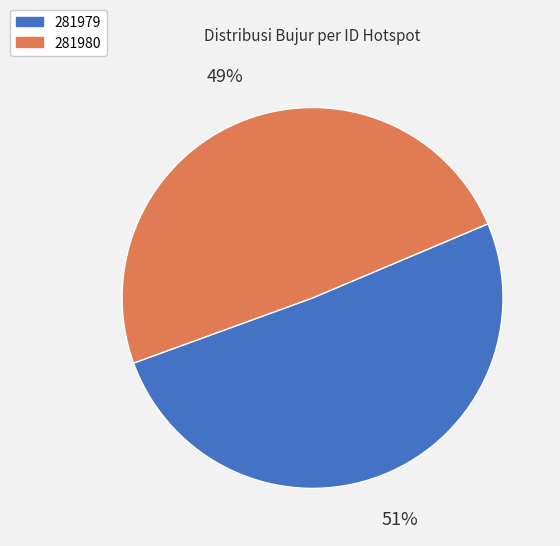

Is there any slice that represents more than half of the pie?

Yes